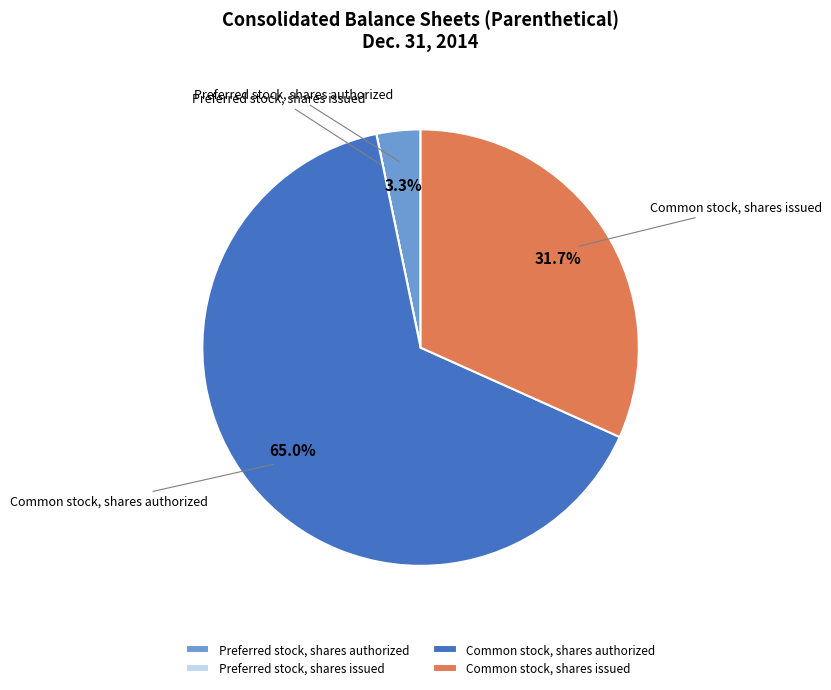

To the nearest percent, what is the combined percentage of Common stock, shares issued and Common stock, shares authorized?

97%